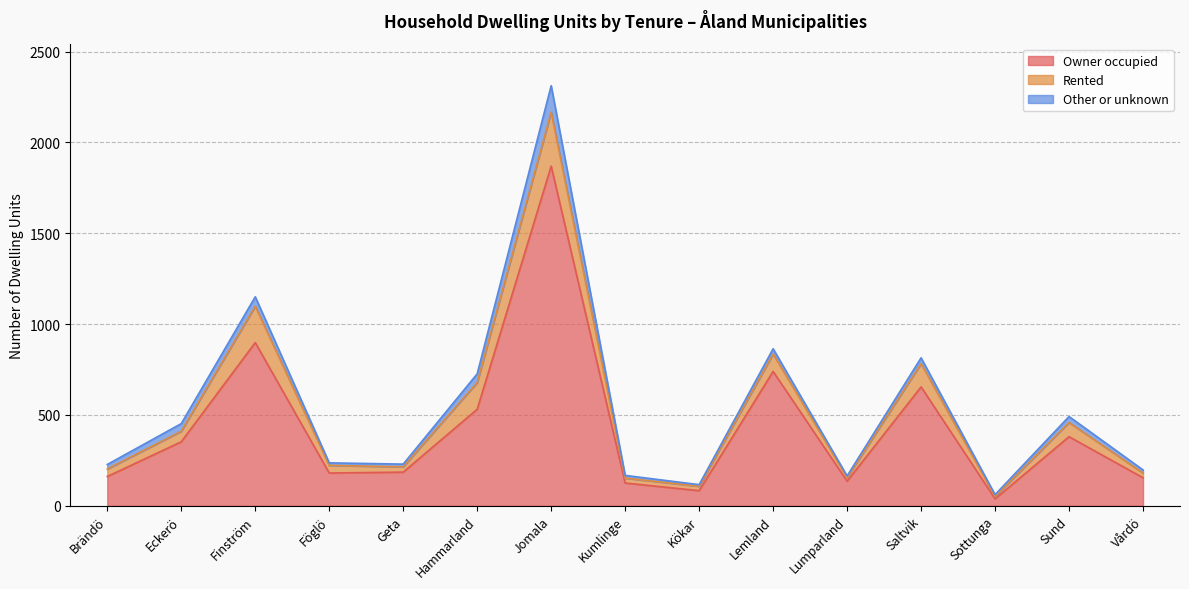

What is the total value across all series at Kökar?

116